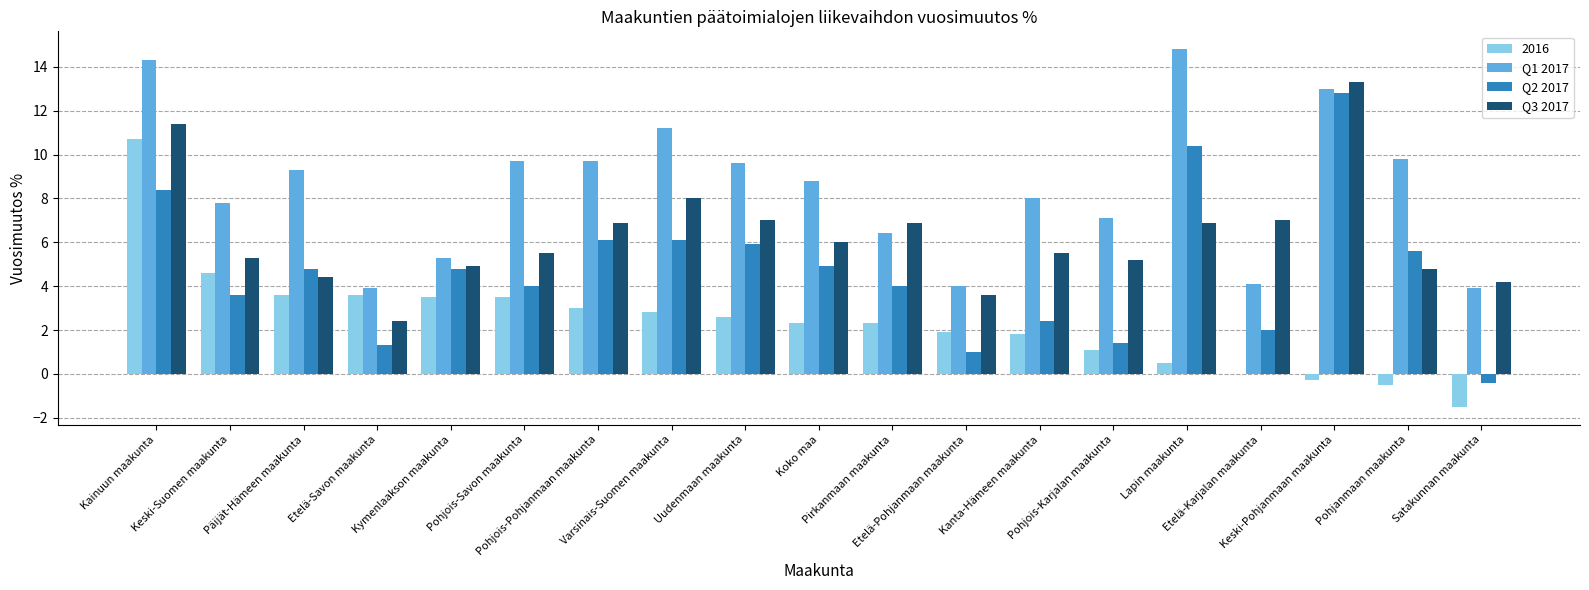

What is the greatest value displayed?

14.8